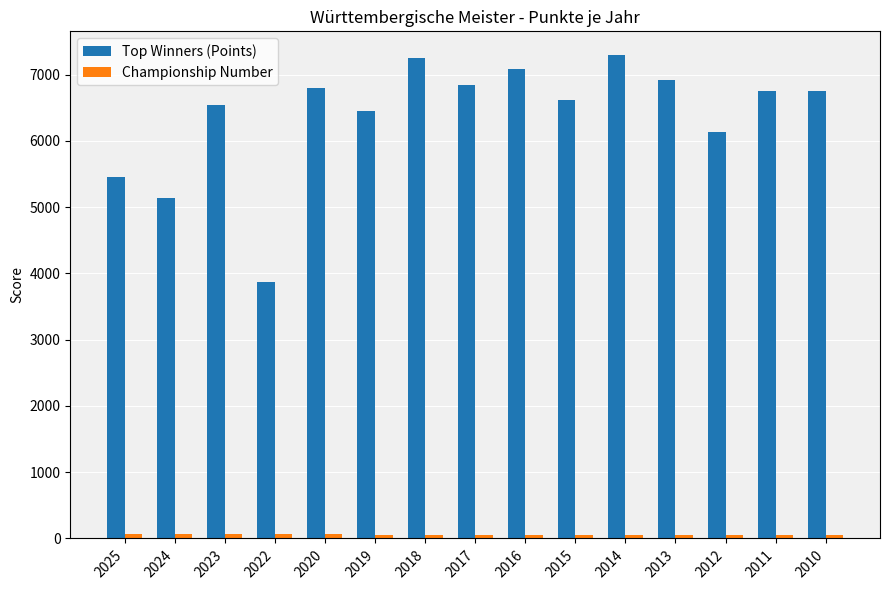

What is the difference between the maximum and minimum values in the Top Winners (Points) series?

3425